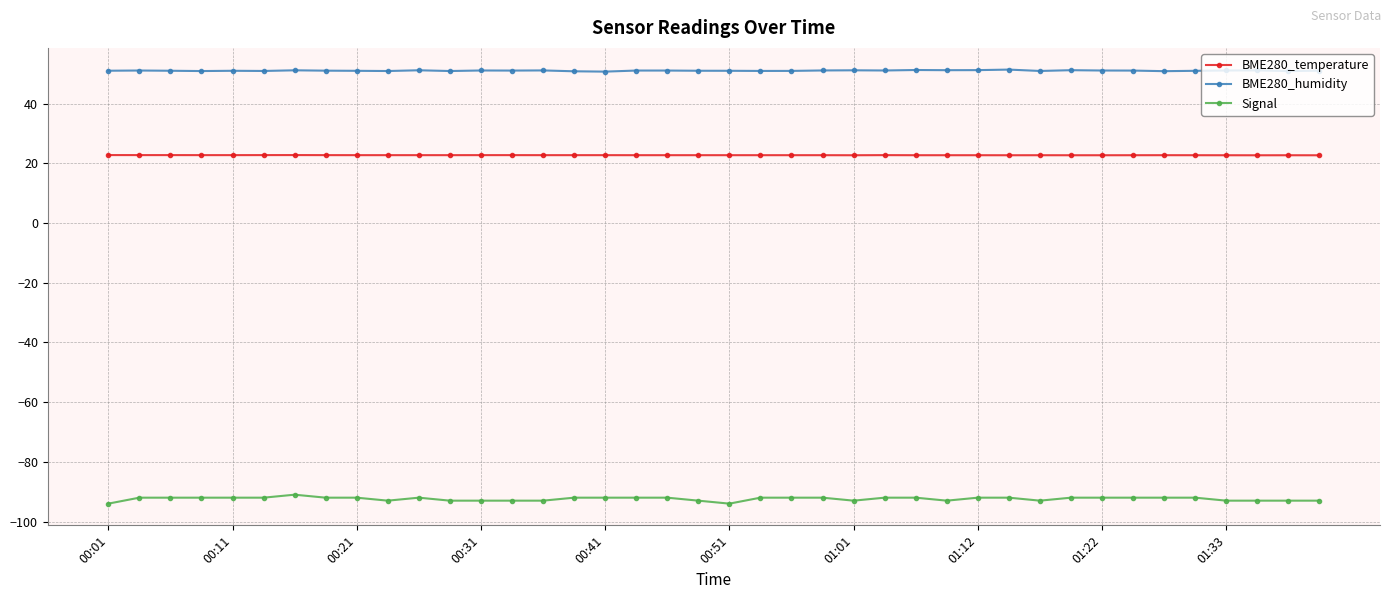

True or false: Signal has more than 1 interior local peaks.

True